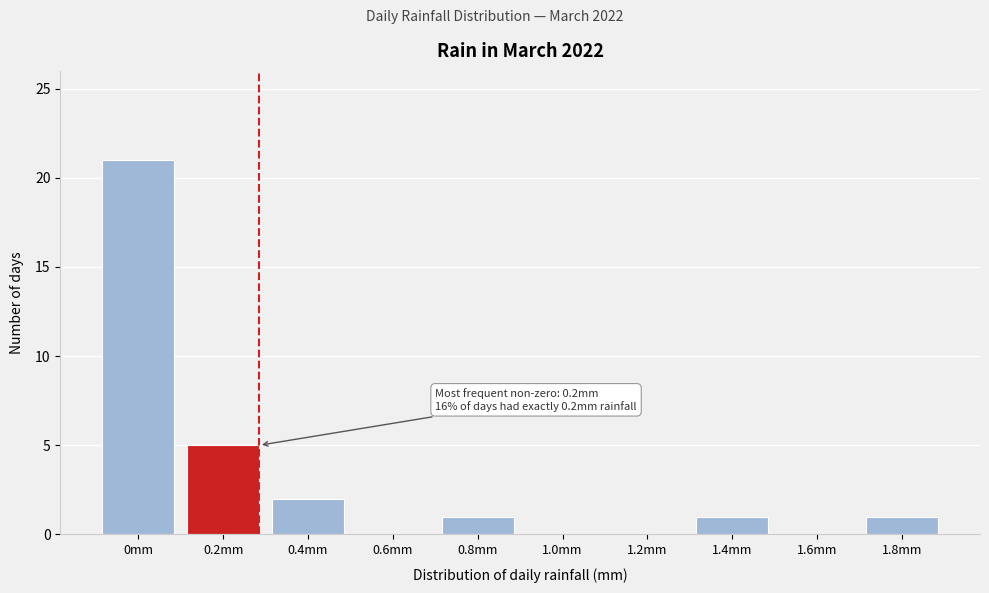

Reading left to right, transcribe all the data shown in this chart.

0mm=21	0.2mm=5	0.4mm=2	0.6mm=0	0.8mm=1	1.0mm=0	1.2mm=0	1.4mm=1	1.6mm=0	1.8mm=1